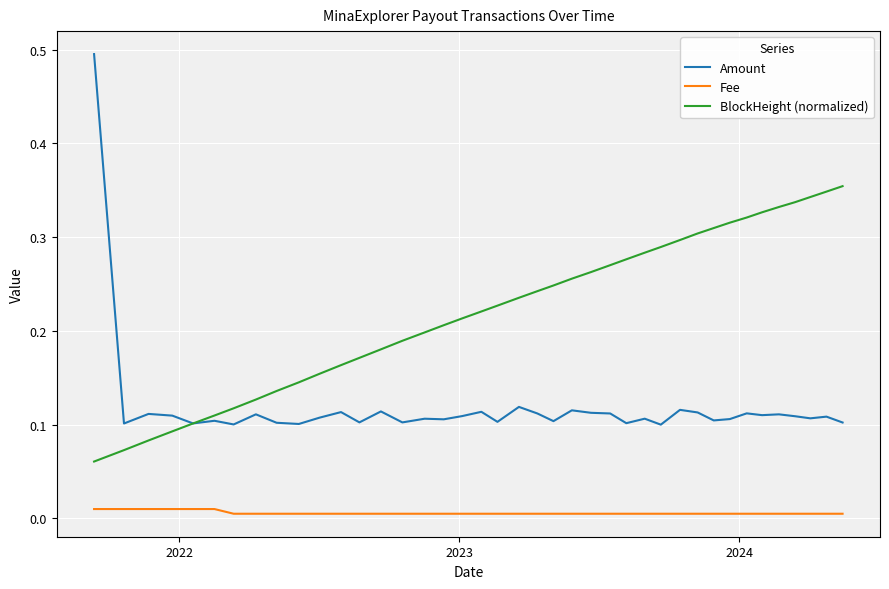

Which series has the largest range (max minus min)?

Amount